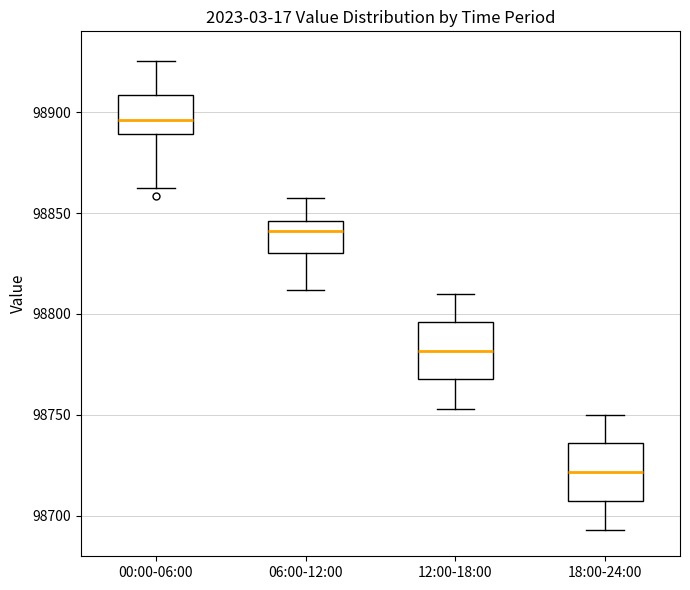

Where is the lower edge of the box for 12:00-18:00 on the y-axis? The values are not printed on the chart, so give them approximately, as read against the axis.

98770